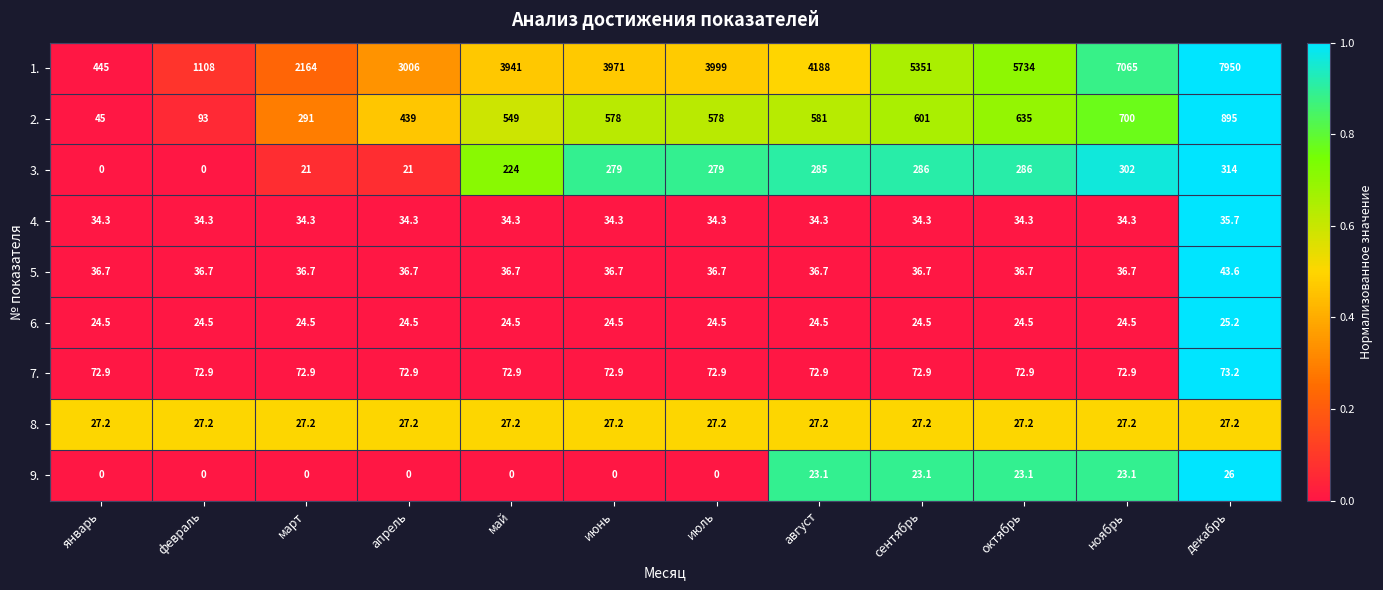

What is the average value of the 3. series?

191.4